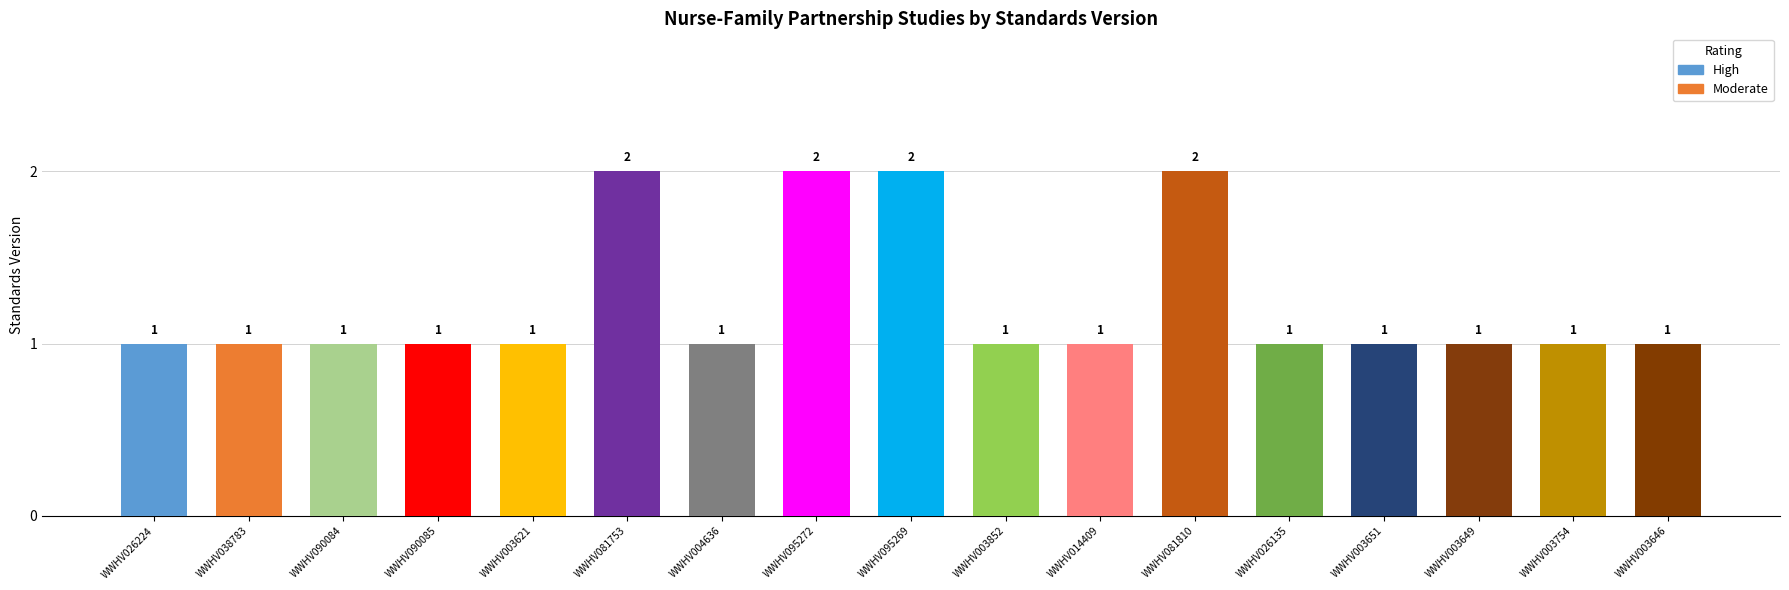

True or false: Moderate has a value of 0 at WWHV003651.

True